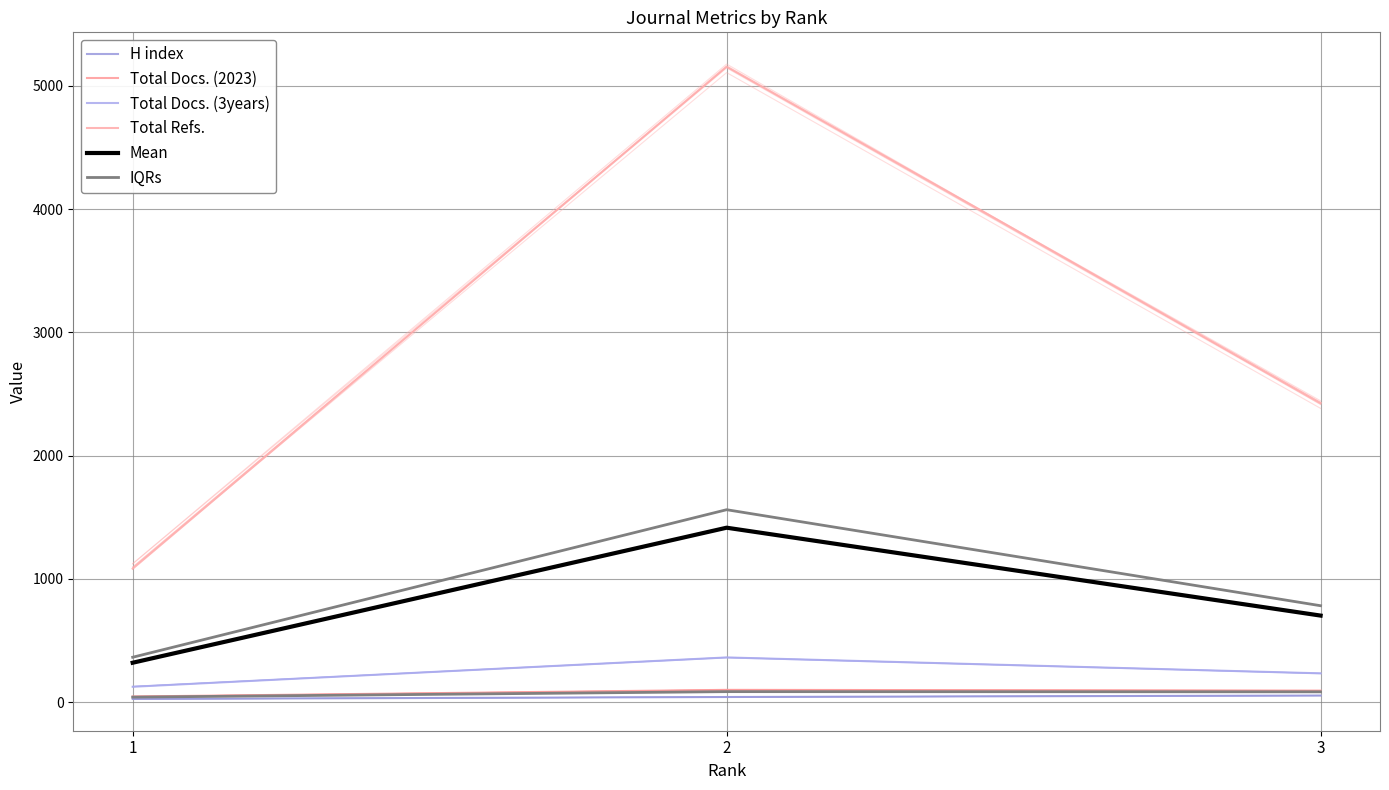

At which category is the sum across all series the highest?

2